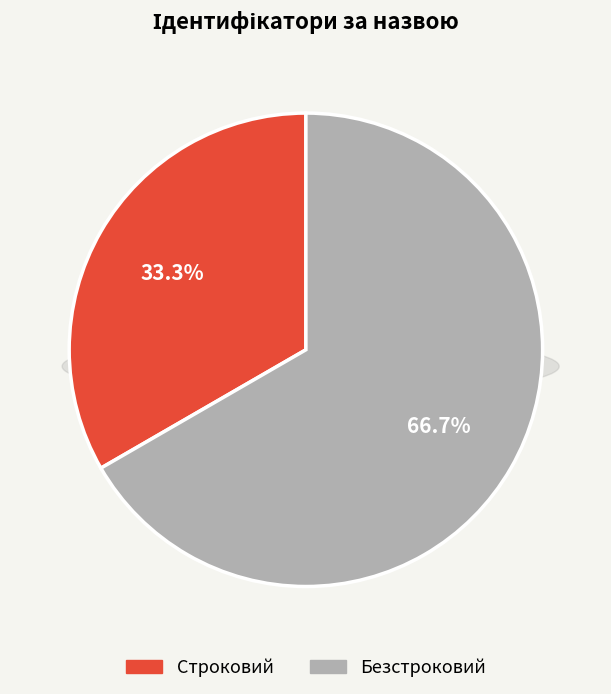

Between Безстроковий and Строковий, which is larger?

Безстроковий